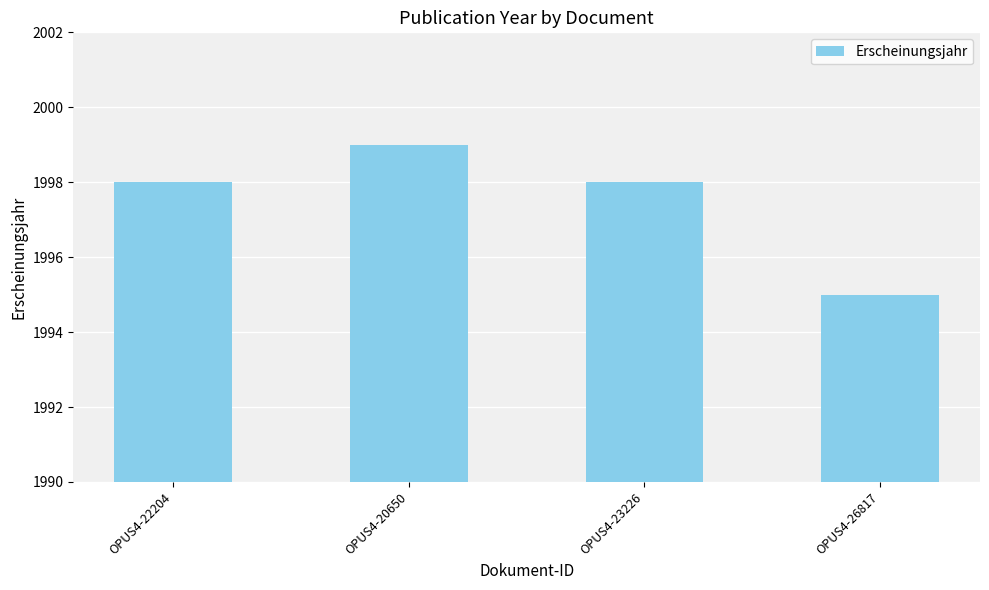

How many values are between 1998 and 1999?

3